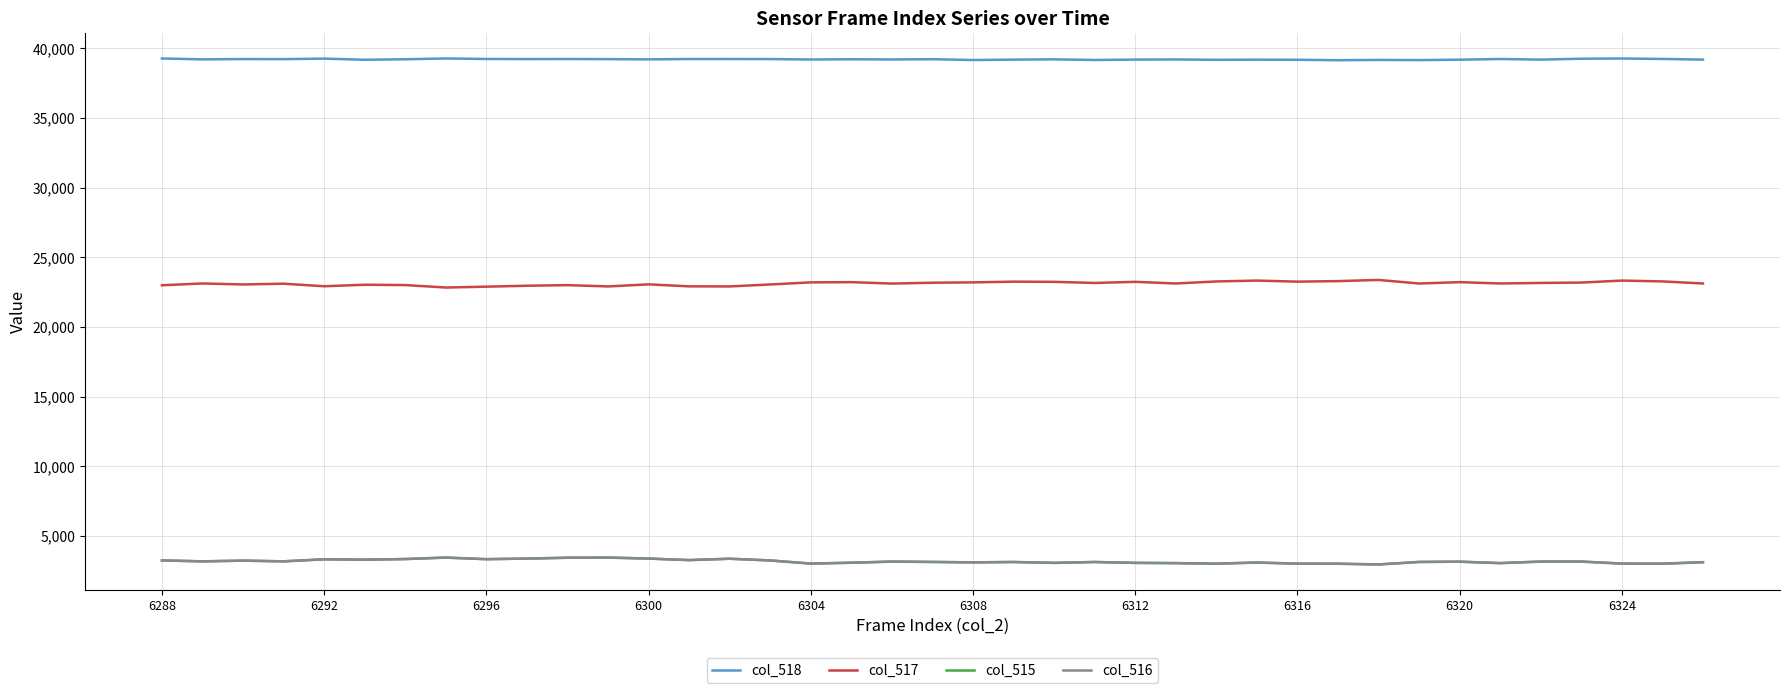

Which series has the largest total across all categories?

col_518